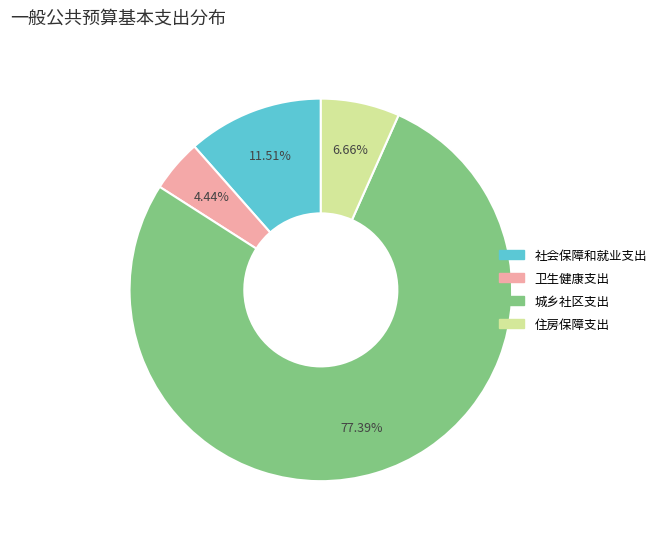

Rank the categories by value from lowest to highest.

卫生健康支出, 住房保障支出, 社会保障和就业支出, 城乡社区支出